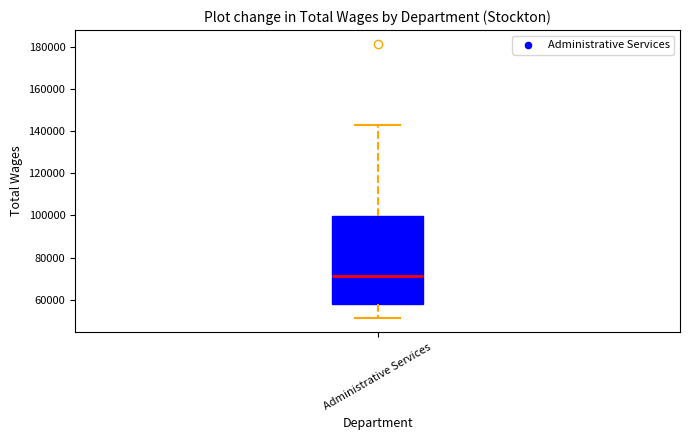

Read this box plot against the y-axis: the position of the median line, the range covered by the box, and the ends of both whiskers. The values are not printed on the chart, so give them approximately, as read against the axis.

median 72000, box 58000 to 100000, whiskers 52000 to 142000